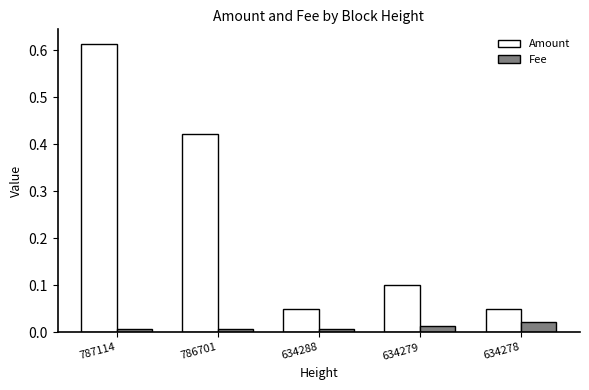

How many bars are there in each group?

2